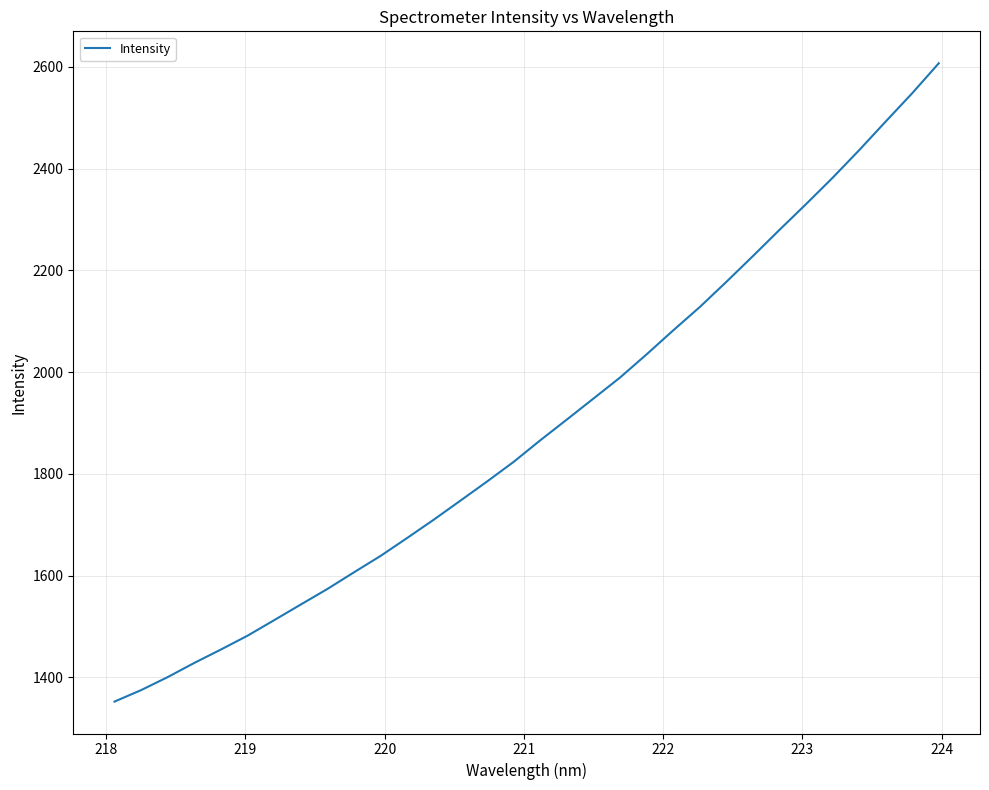

What is the difference between the maximum and minimum values?

1255.2